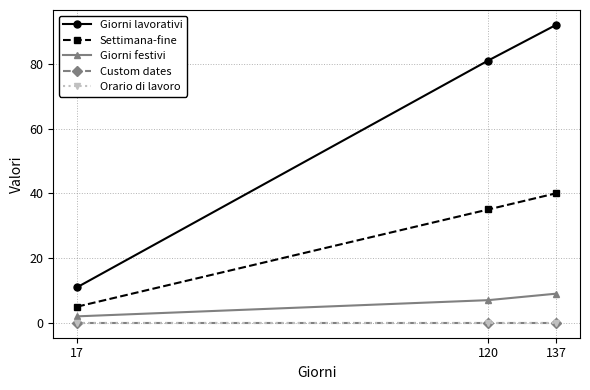

Is this an area chart (filled region under the line)?

No